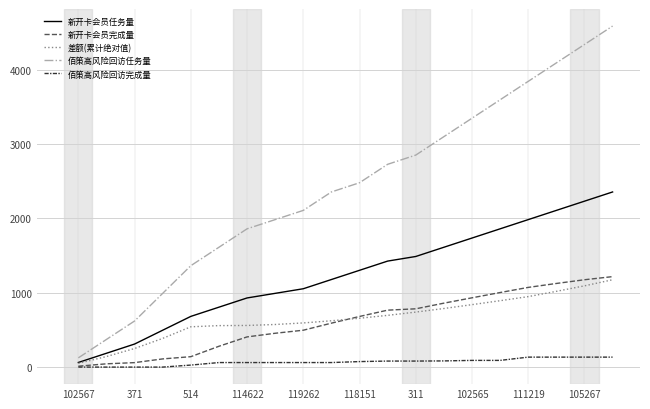

True or false: 新开卡会员任务量 and 新开卡会员完成量 cross at least once.

False